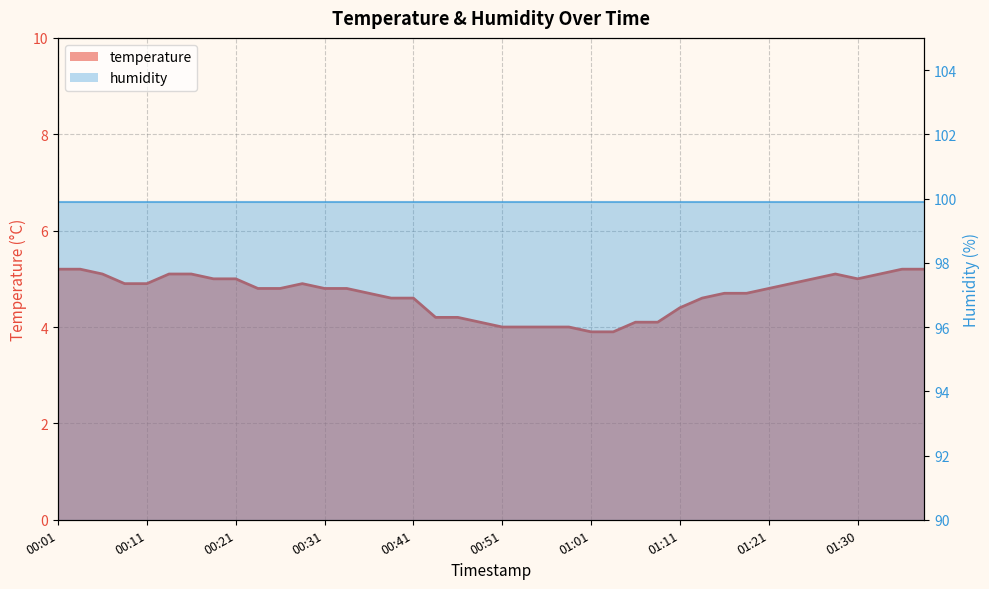

What is the difference between the maximum and minimum values?

1.3